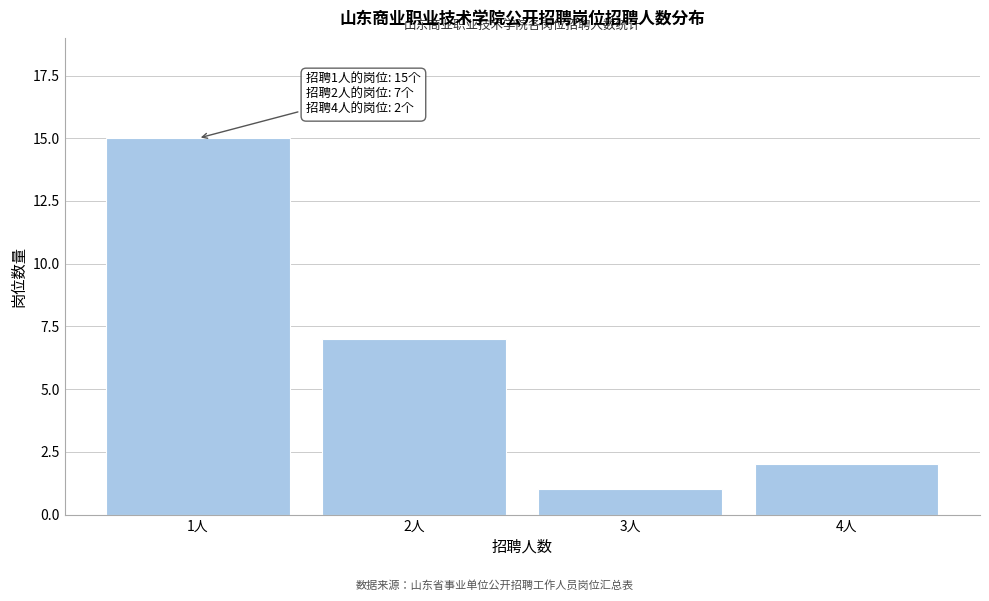

Reading right to left, what are all the values shown in this chart?

2	1	7	15